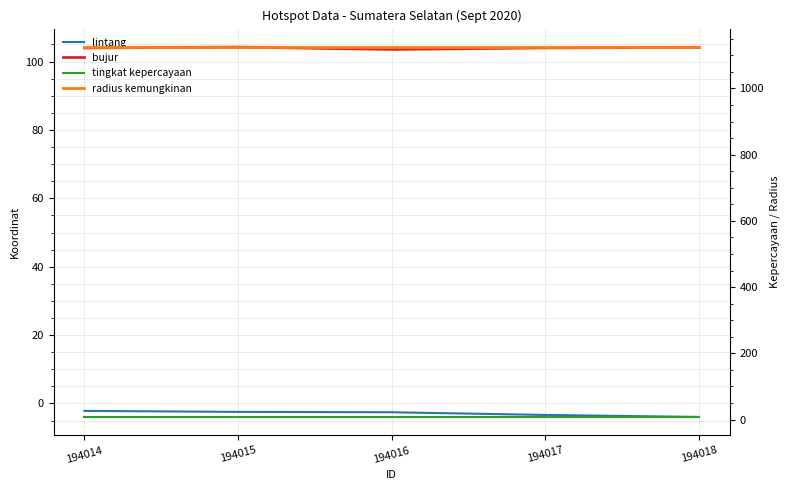

Does the chart have visible grid lines?

Yes